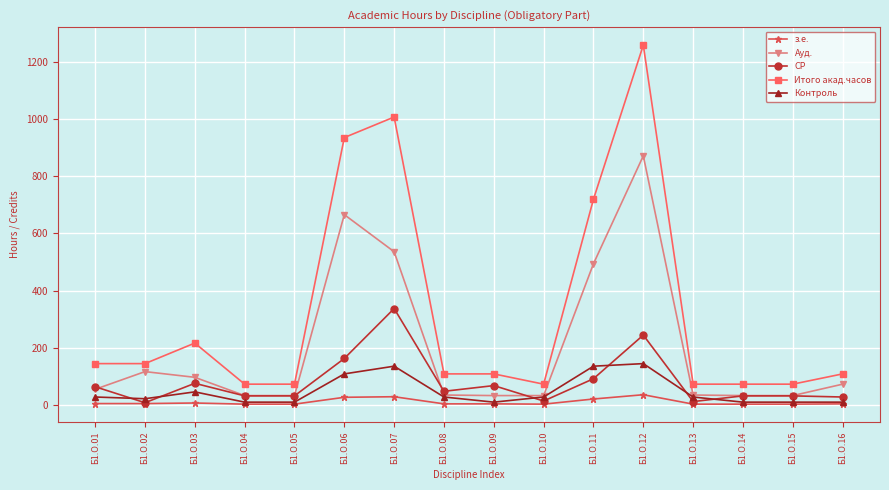

At how many categories does at least one series exceed 739?

3